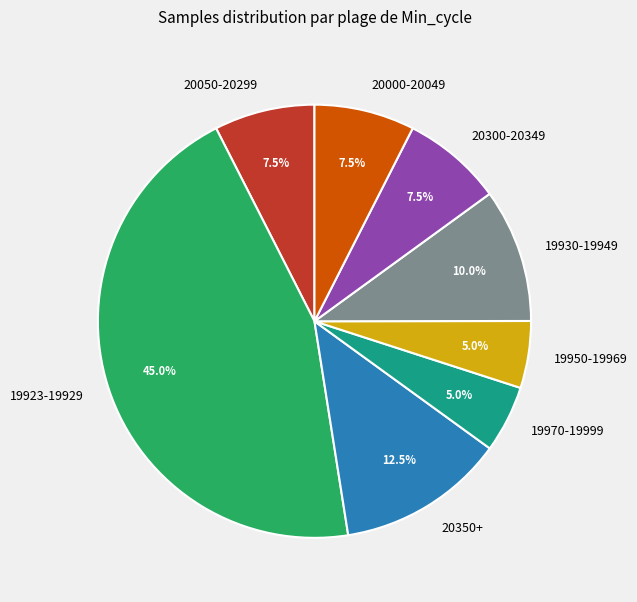

Is the sum of 20350+ and 20300-20349 greater than half?

No